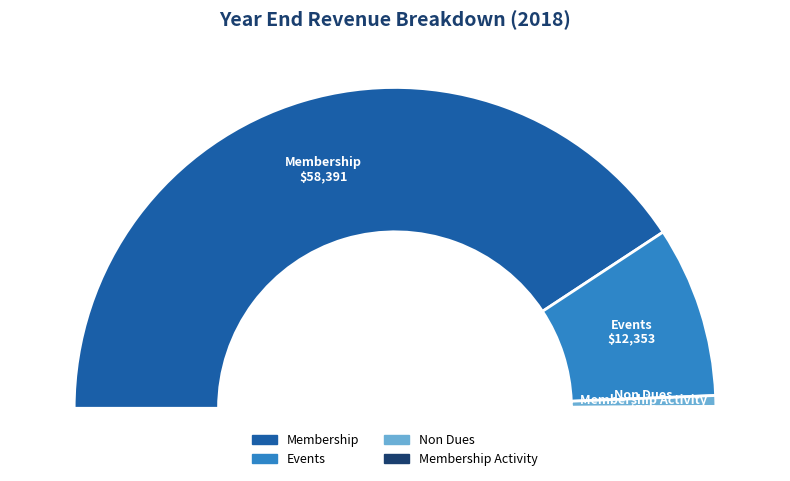

Combined, do Non Dues and Events account for over 50%?

No